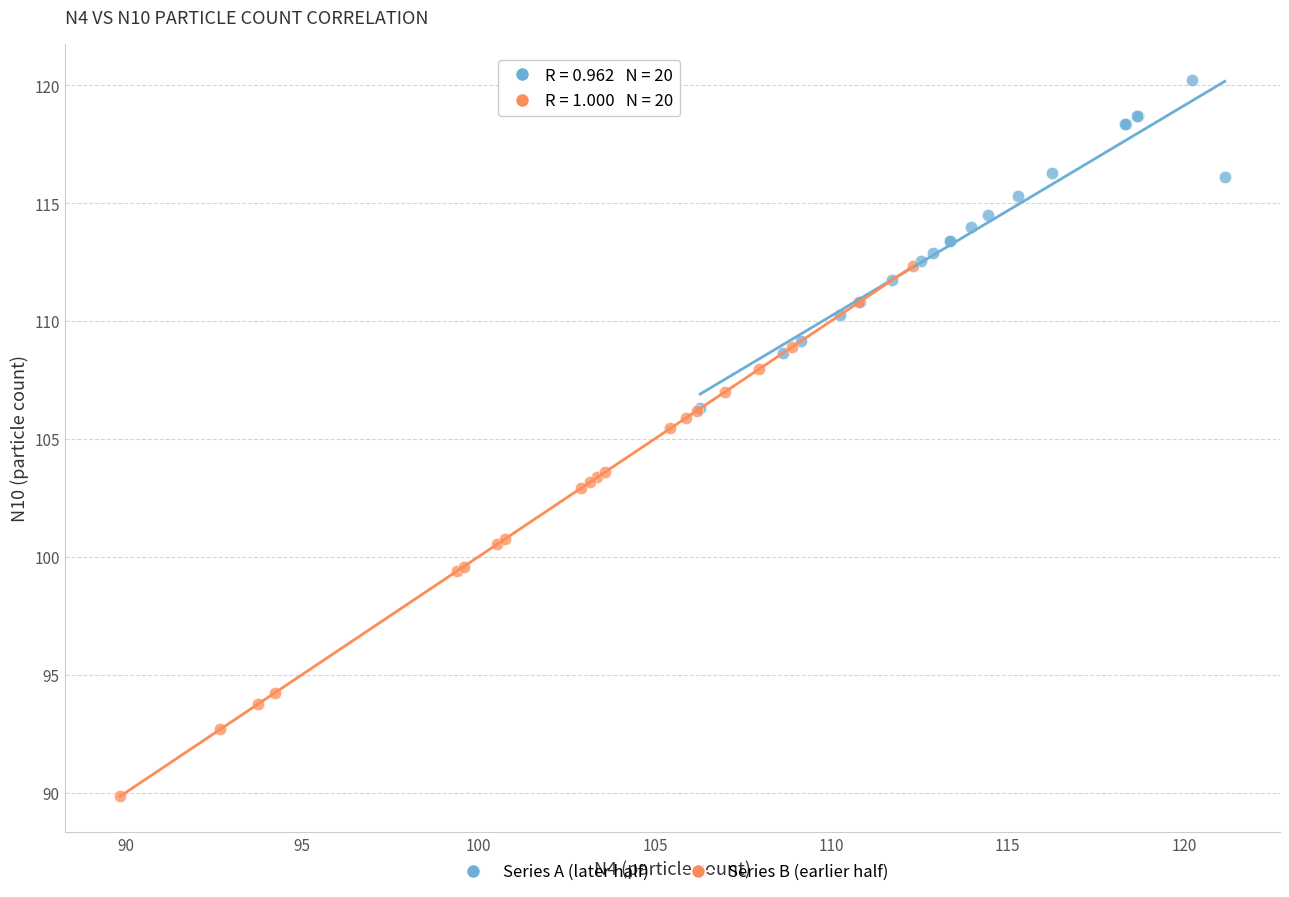

Which series has the widest spread of Y values?

Series B (earlier half)